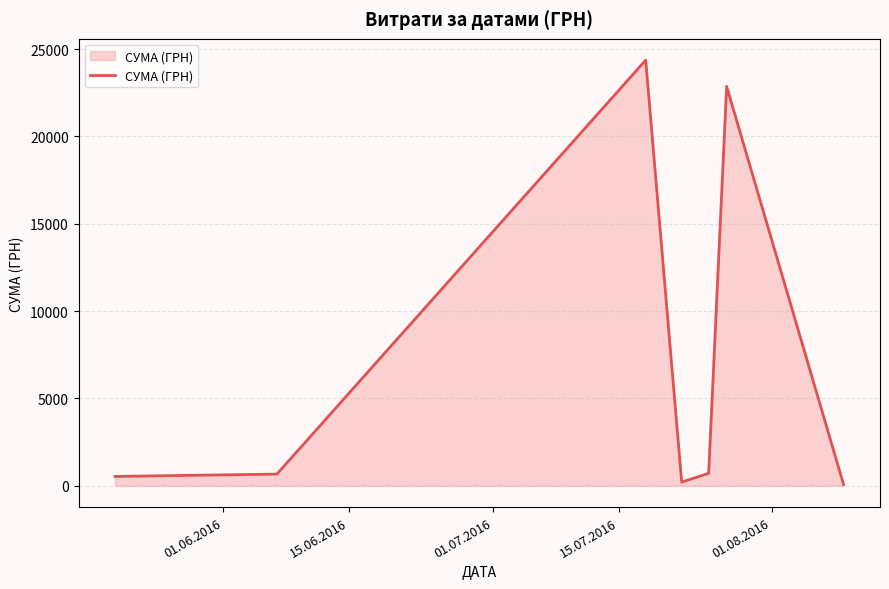

True or false: there are more than 2 points higher than both neighbors.

False